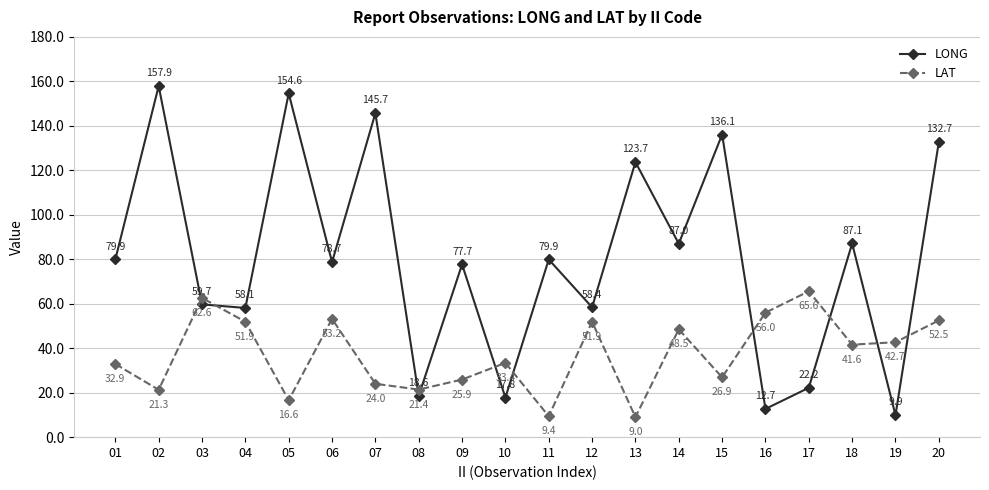

List the series in order of their overall mean, lowest first.

LAT, LONG